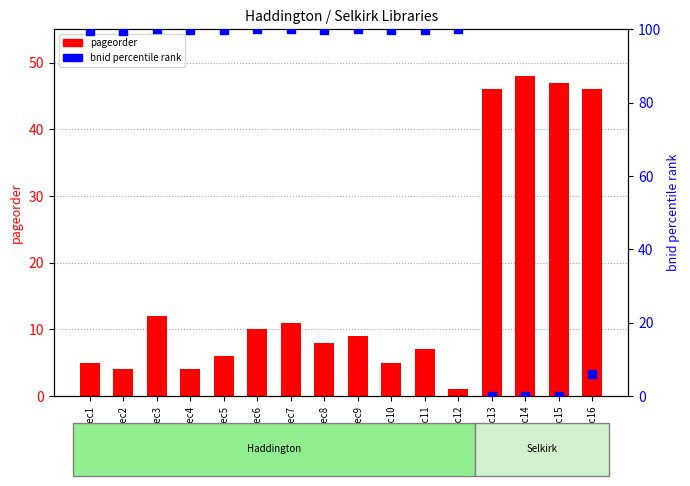

Which series contains the lowest Y value?

bnid (percentile)